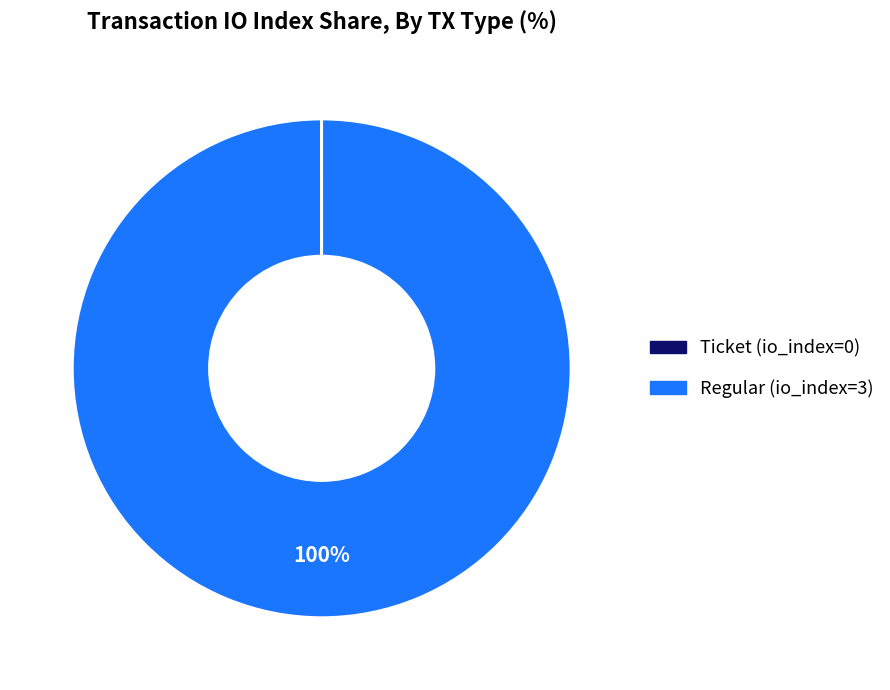

To the nearest percent, what percentage of the pie is Regular (io_index=3)?

100%